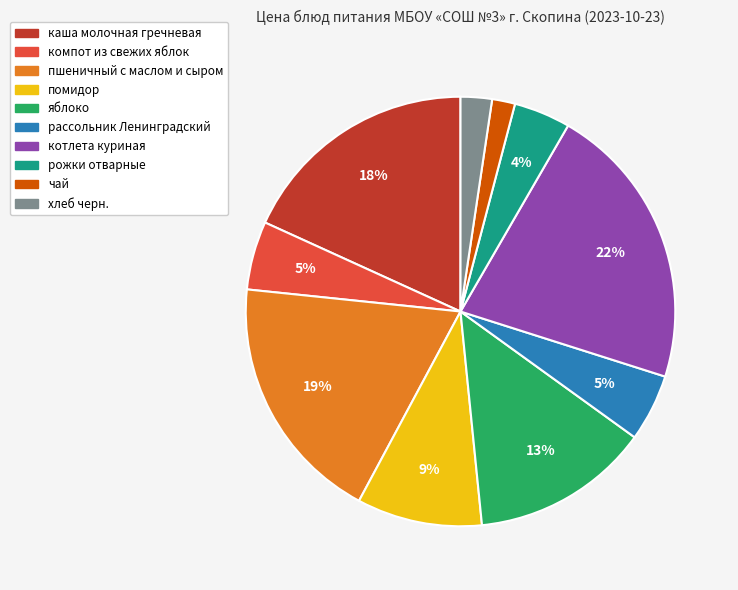

Do рассольник Ленинградский and каша молочная гречневая together represent more than half of the pie?

No